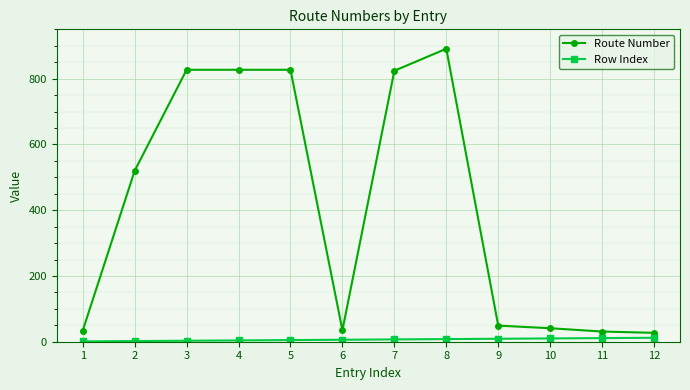

What is the sum of the Route Number values at 6 and 4?

862